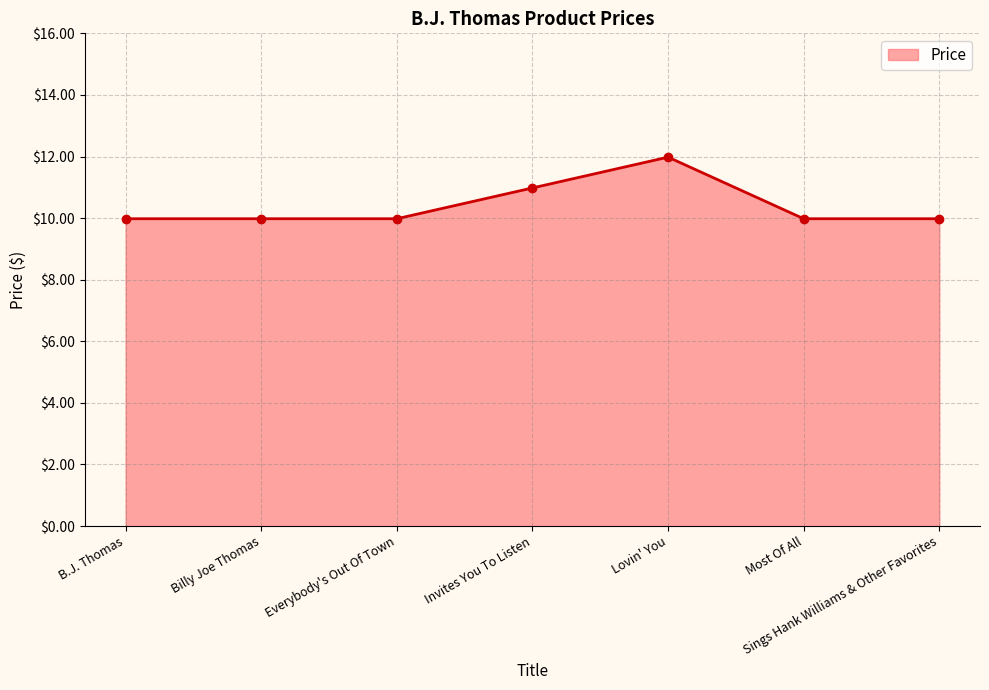

What is the ratio of the value at Most Of All to the value at Invites You To Listen?

0.9